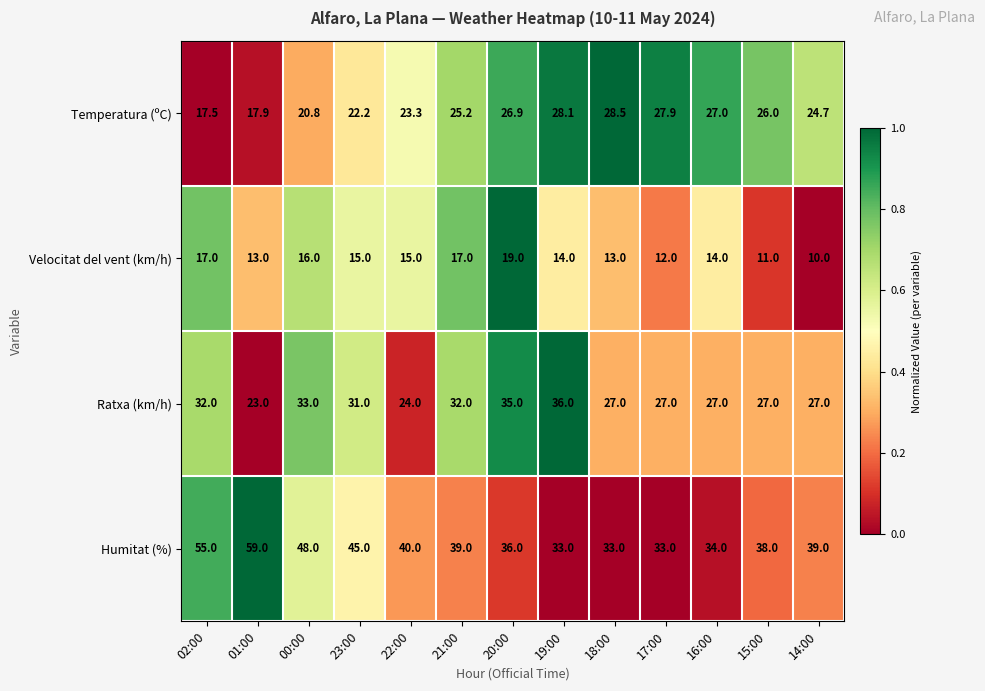

The value of Humitat (%) at 19:00 is 33.0. True or false?

True